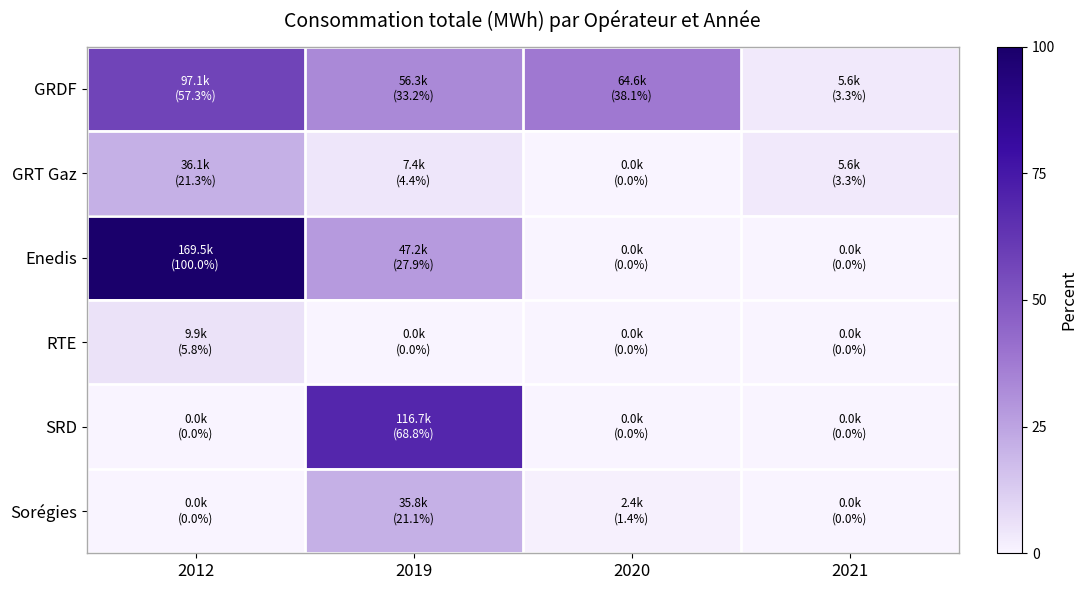

Reading left to right, extract all data points from this chart.

GRDF: 2012=57.3	2019=33.2	2020=38.1	2021=3.3
GRT Gaz: 2012=21.3	2019=4.4	2020=0.0	2021=3.3
Enedis: 2012=100.0	2019=27.9	2020=0.0	2021=0.0
RTE: 2012=5.8	2019=0.0	2020=0.0	2021=0.0
SRD: 2012=0.0	2019=68.8	2020=0.0	2021=0.0
Sorégies: 2012=0.0	2019=21.1	2020=1.4	2021=0.0